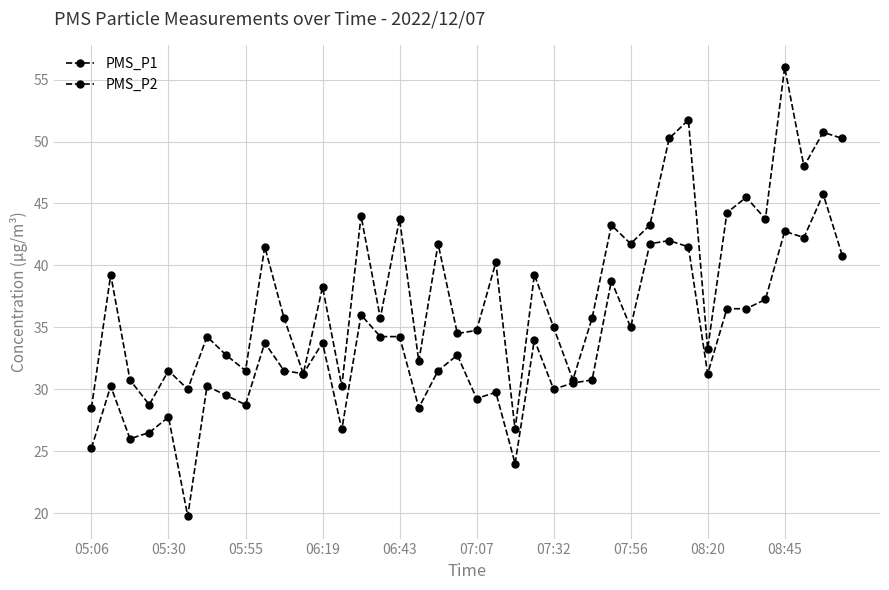

How many data points in PMS_P1 are above 38?

20